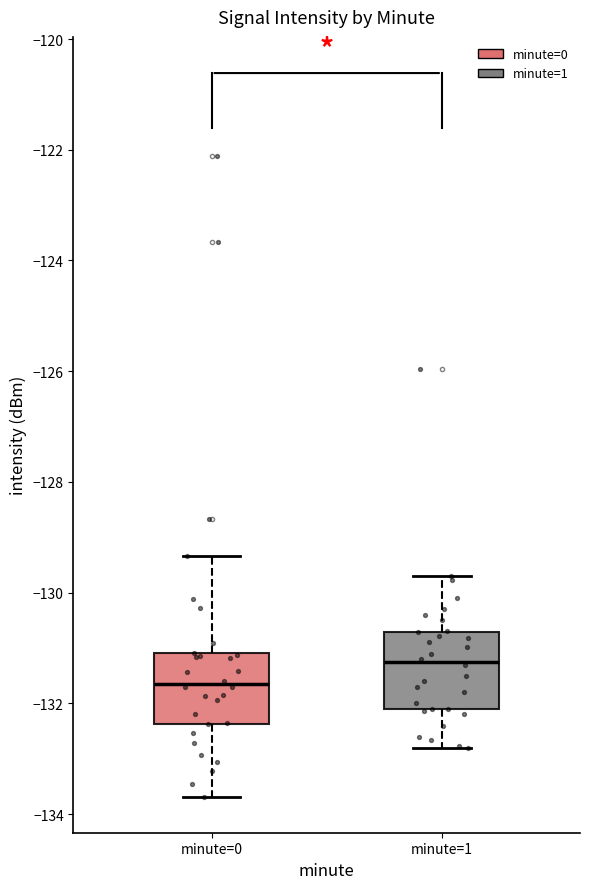

Reading left to right, transcribe this box plot: for each box, give where its median line is, the range the box spans, and where its two whiskers end, as read against the y-axis. The values are not printed on the chart, so give them approximately, as read against the axis.

minute=0: median -131.6, box -132.4 to -131.0, whiskers -133.6 to -129.4
minute=1: median -131.2, box -132.2 to -130.8, whiskers -132.8 to -129.6